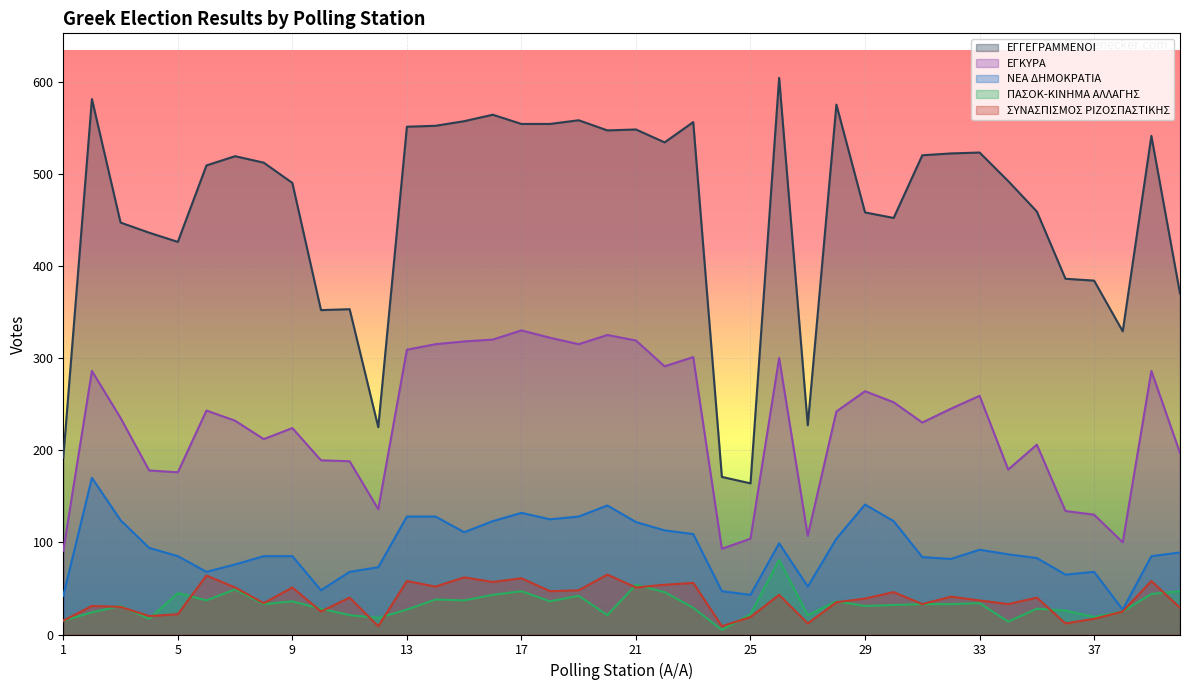

Which category has the lowest value in the ΣΥΝΑΣΠΙΣΜΟΣ ΡΙΖΟΣΠΑΣΤΙΚΗΣ series?

12